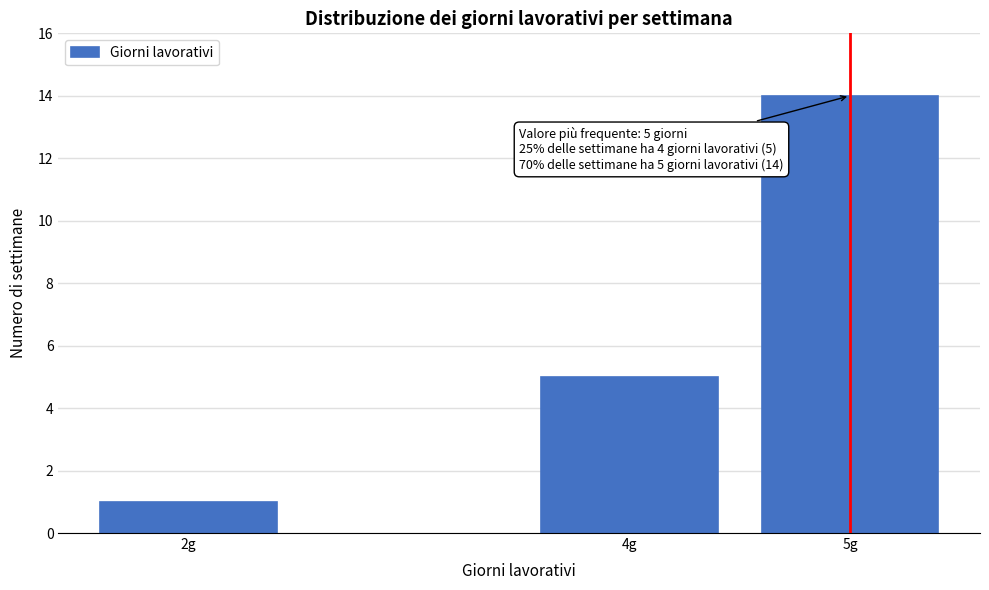

Reading right to left, what are all the values shown in this chart?

5g=14	4g=5	2g=1